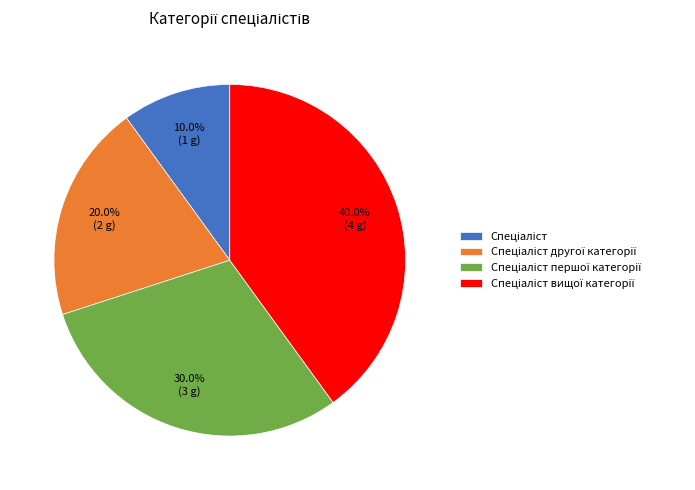

How many segments does this pie chart have?

4